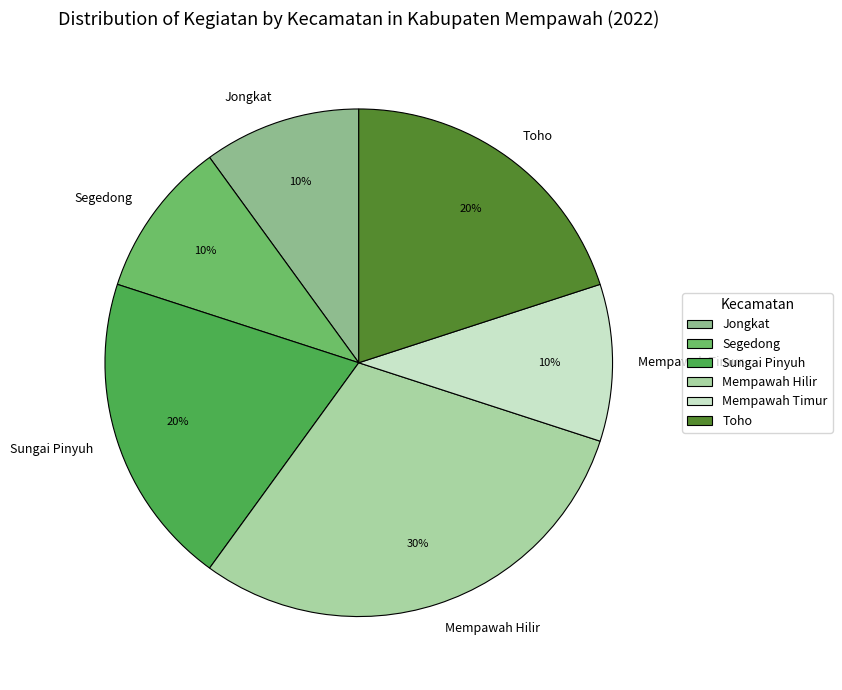

What percentage is the Jongkat slice, to the nearest percent?

10%